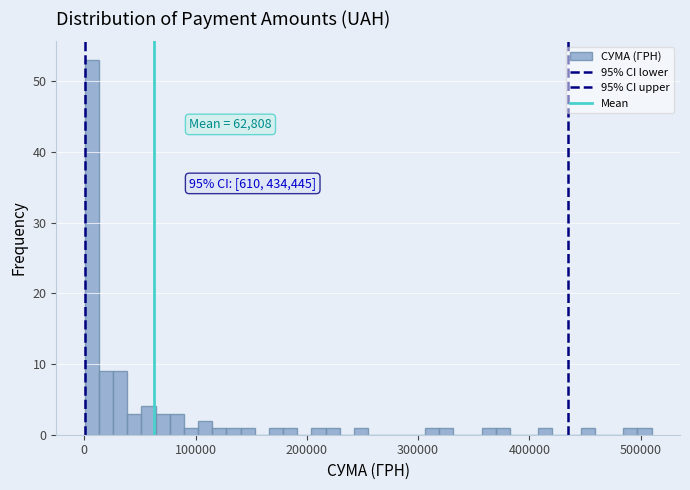

Read against the x-axis, roughly where is the centre of the tallest bar?

10000